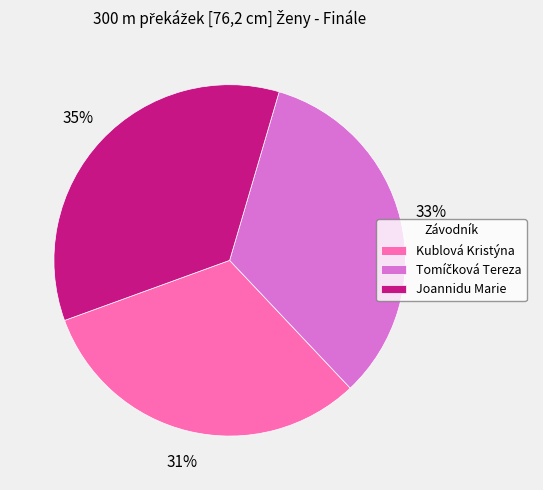

To the nearest percent, what percentage of the pie is Joannidu Marie?

35%